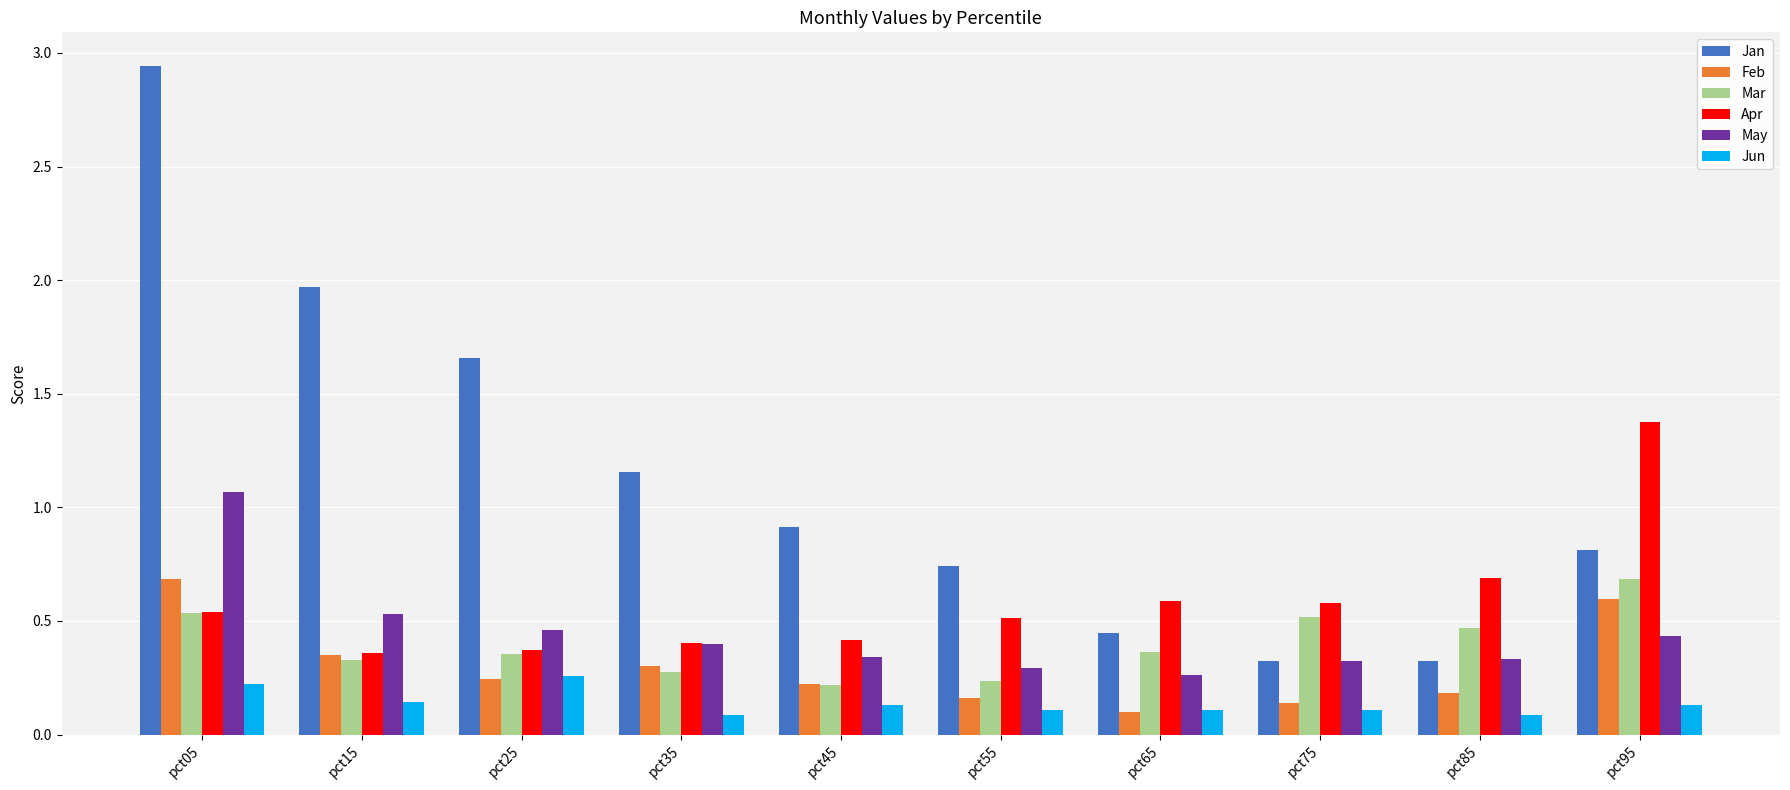

True or false: Feb has a value of 1.1 at pct05.

False